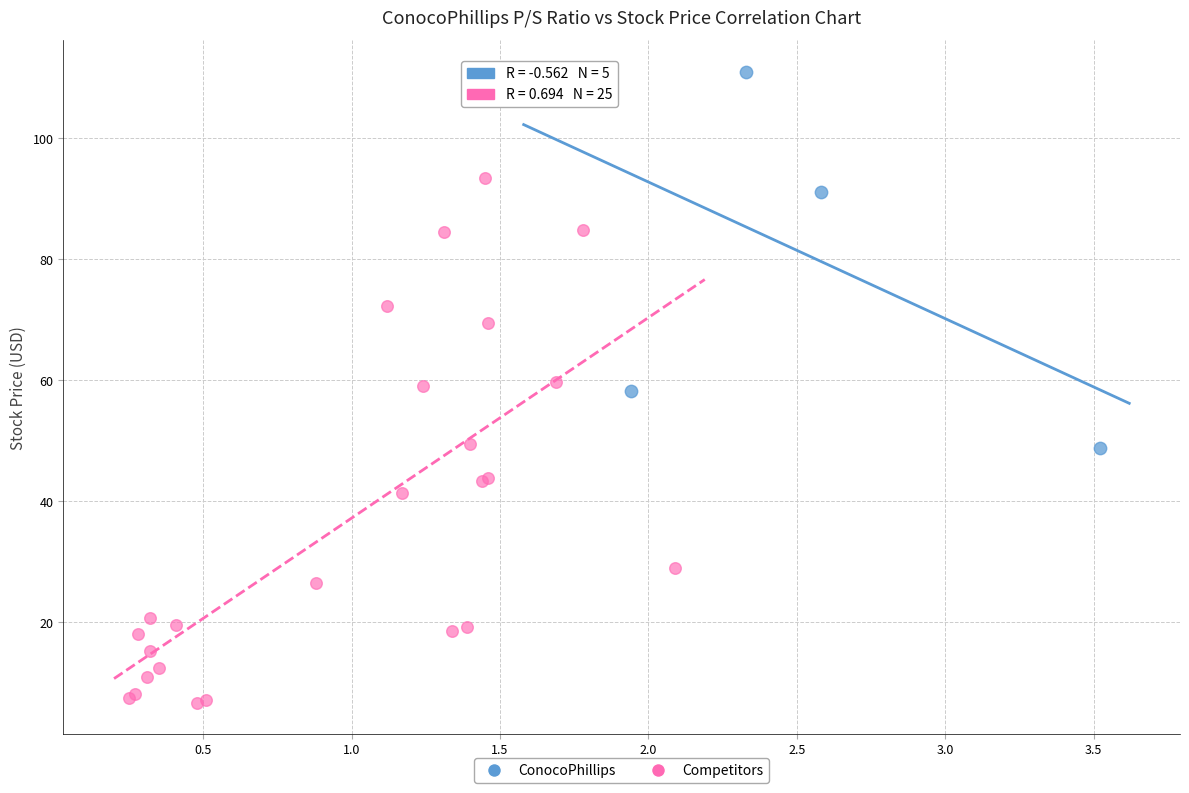

Which series reaches the maximum Y coordinate?

ConocoPhillips